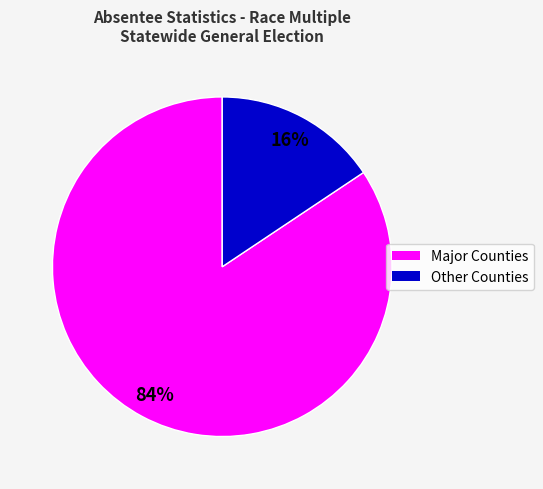

Is there a majority slice in this chart?

Yes